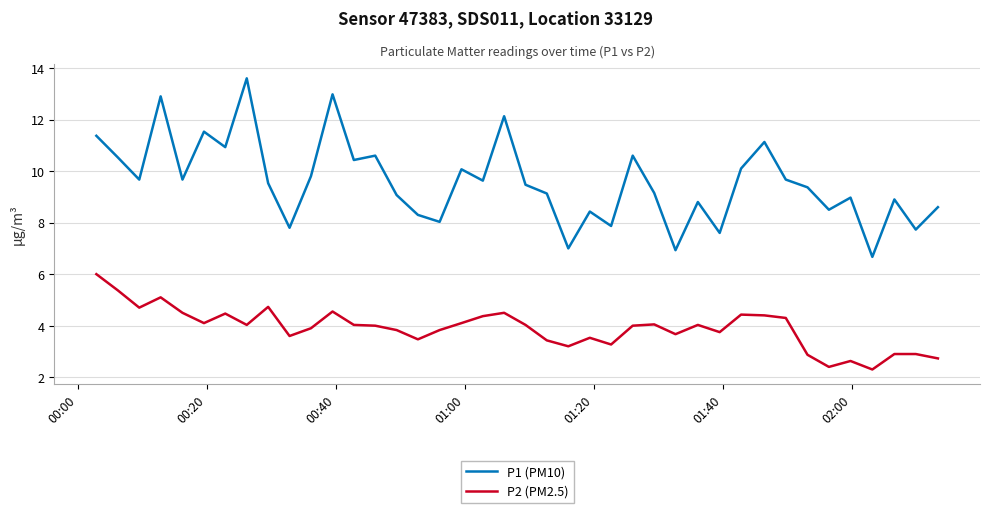

Count the number of data series in this chart.

2